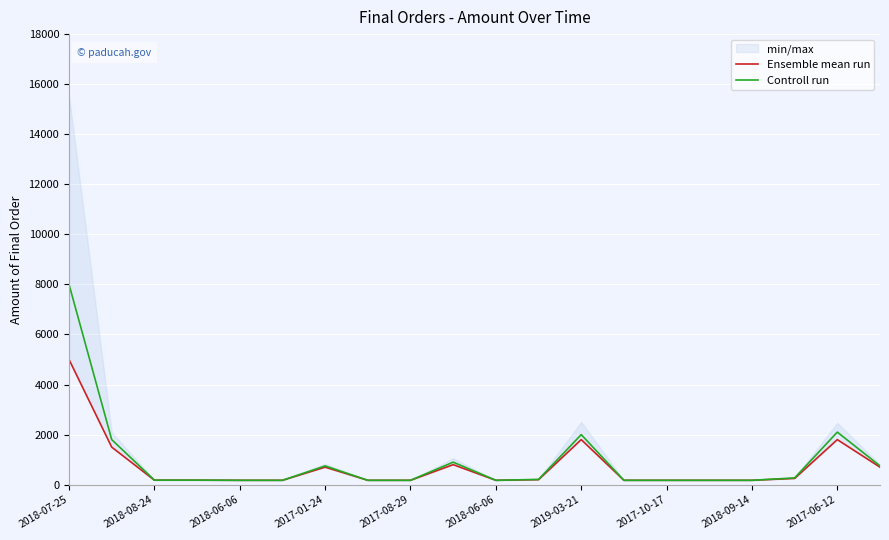

What is the value of the Ensemble mean run point at the 9th from the left?

175